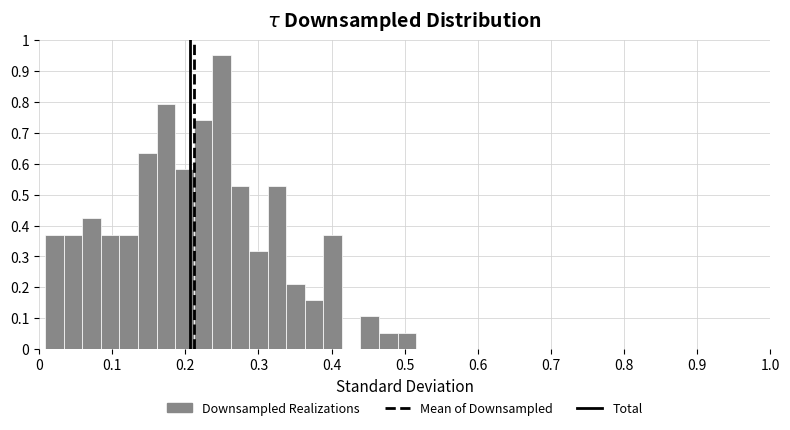

Around what value on the x-axis is the tallest bar? Give the approximate position of its centre, as read against the axis.

0.25